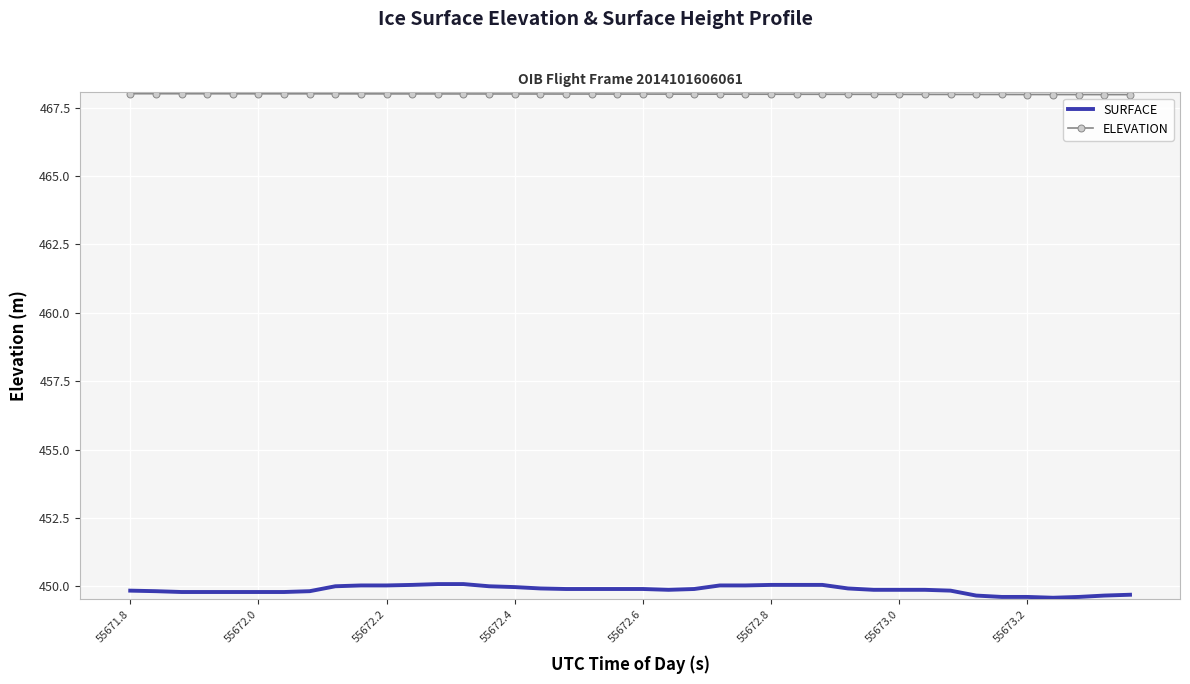

What is the difference between the maximum and minimum values in the SURFACE series?

0.5